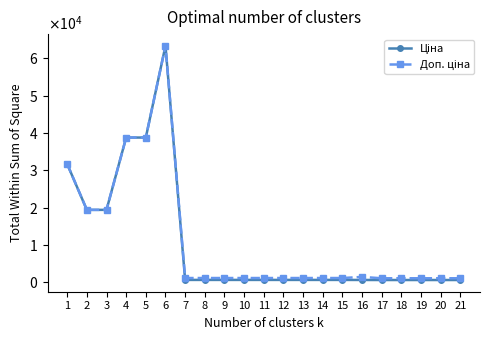

What is the average value of the Доп. ціна series?

10857.2